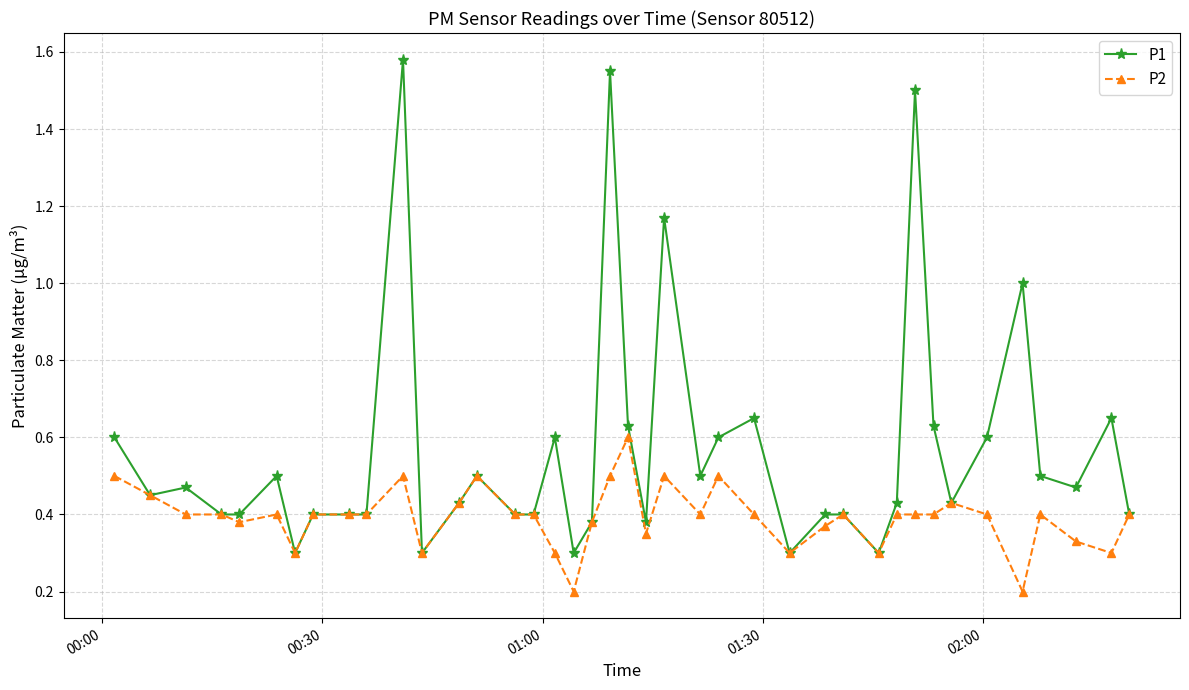

True or false: P1 has more than 1 interior local peaks.

True